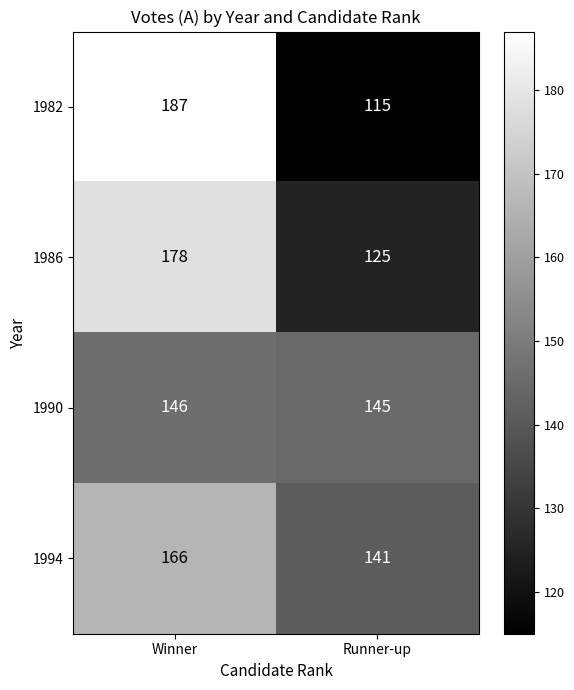

Is it true that 1982 equals 328 at Winner?

False